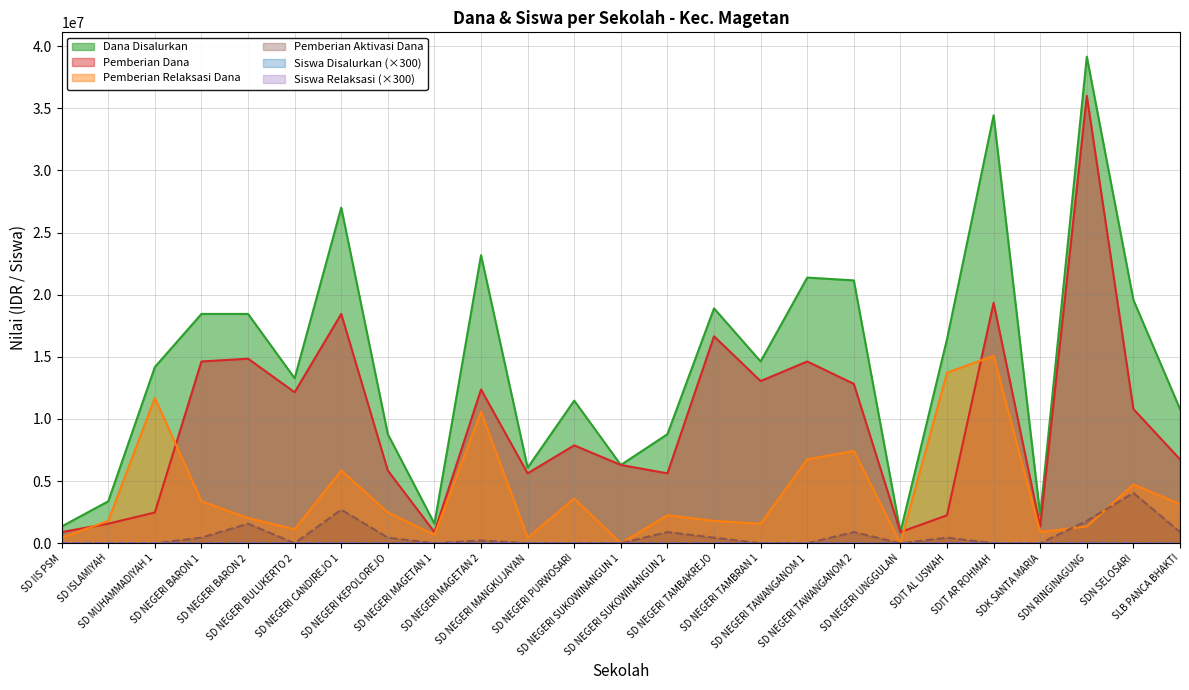

True or false: Siswa Pemberian Relaksasi and Pemberian Dana cross at least once.

False